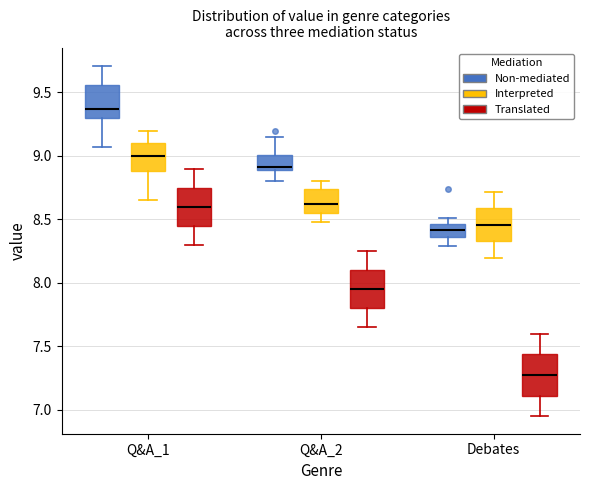

Which box has the highest median line?

Q&A_1 (Non-mediated)